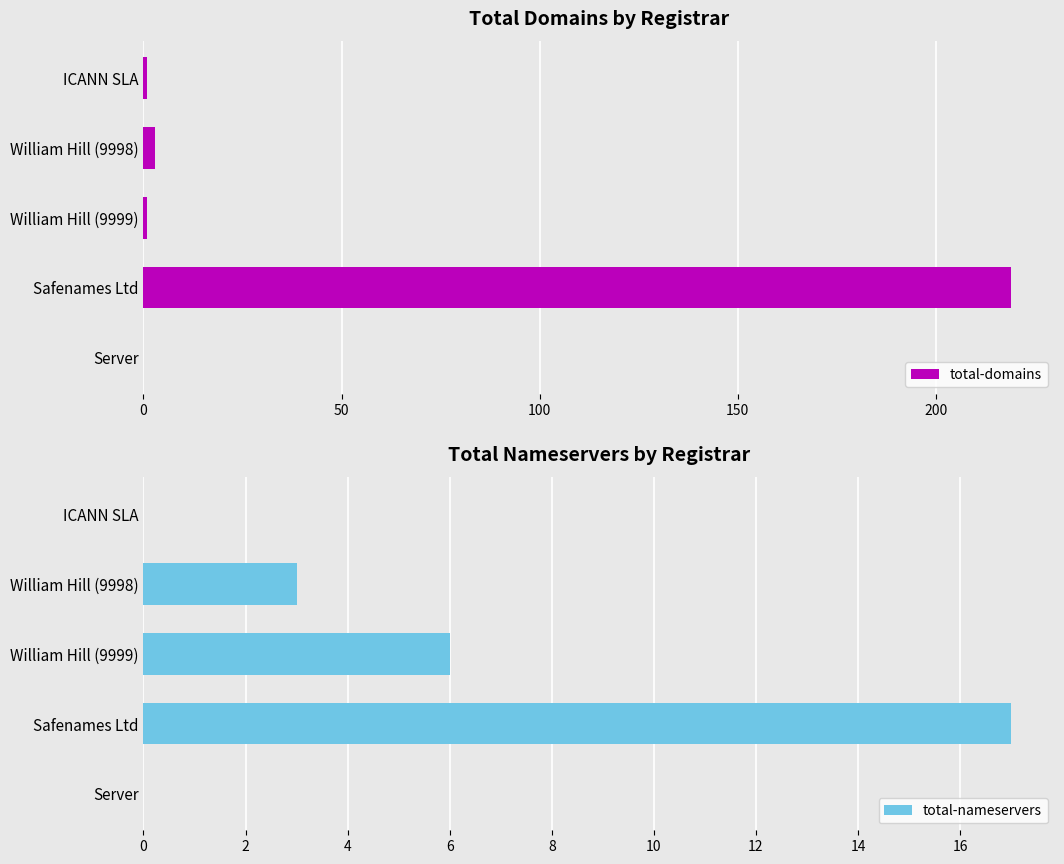

What is the greatest value displayed?

219